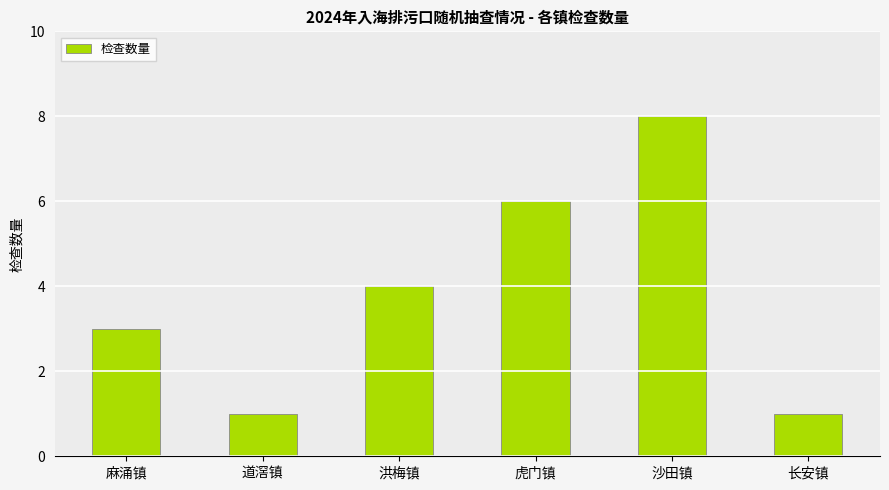

What is the minimum value shown in the chart?

1